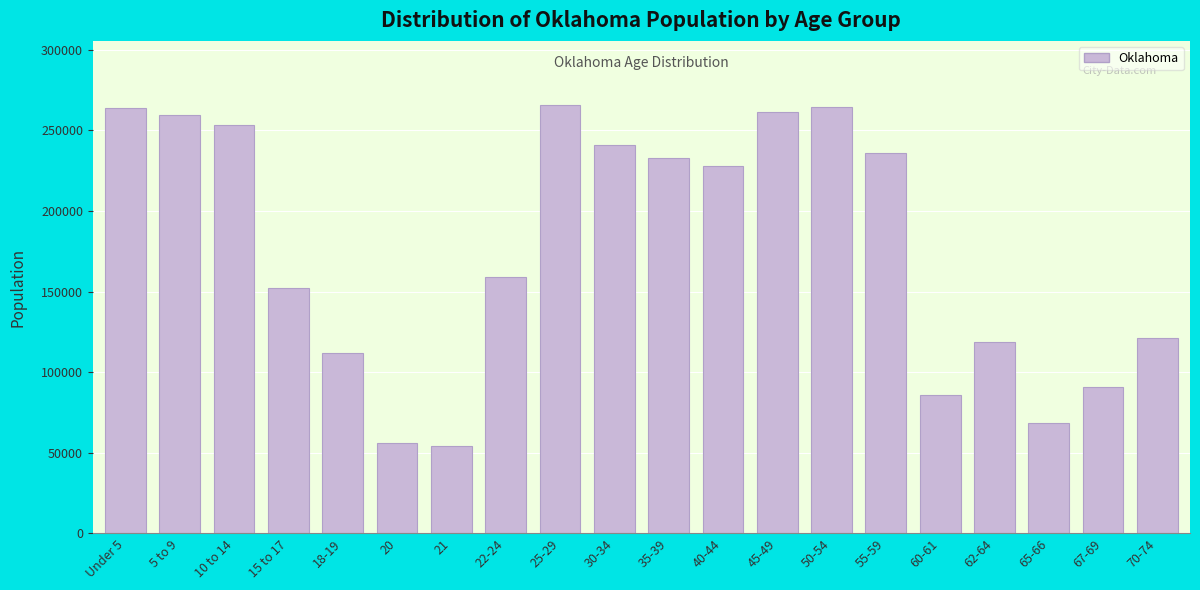

What is the label of the 9th bar from the left?

25-29